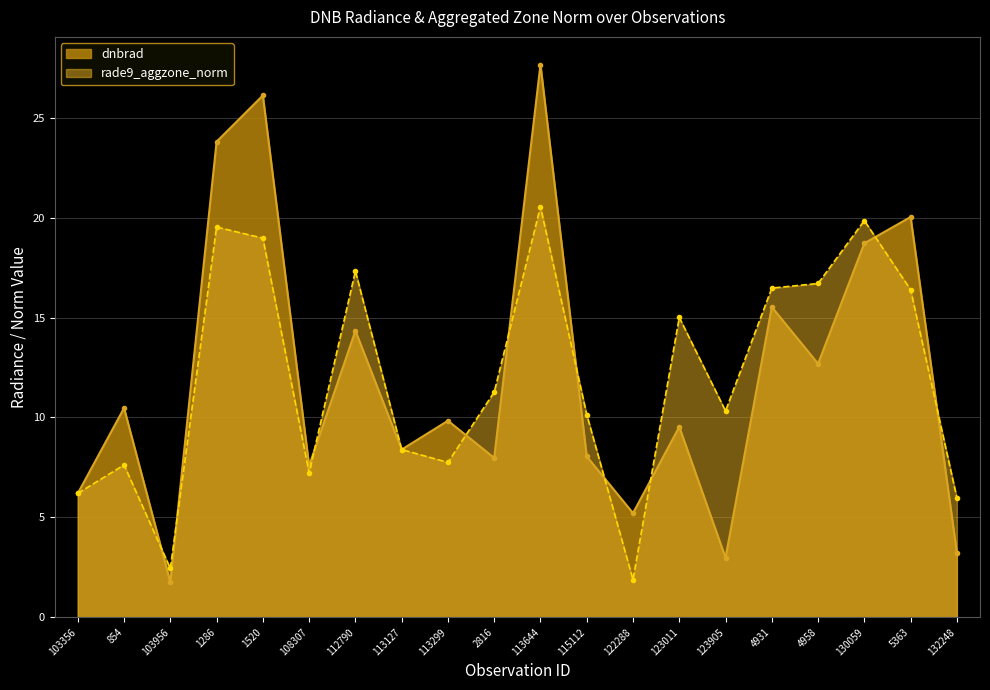

What is the spread (max minus min) of values at 115112?

2.1